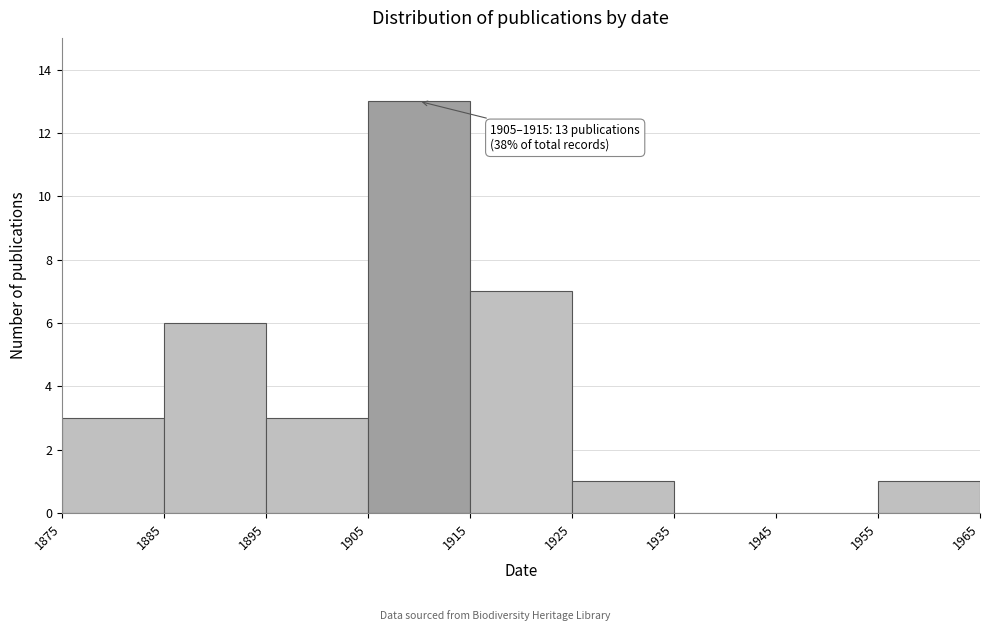

Over which range of the x-axis is the bar tallest?

1905 to 1915